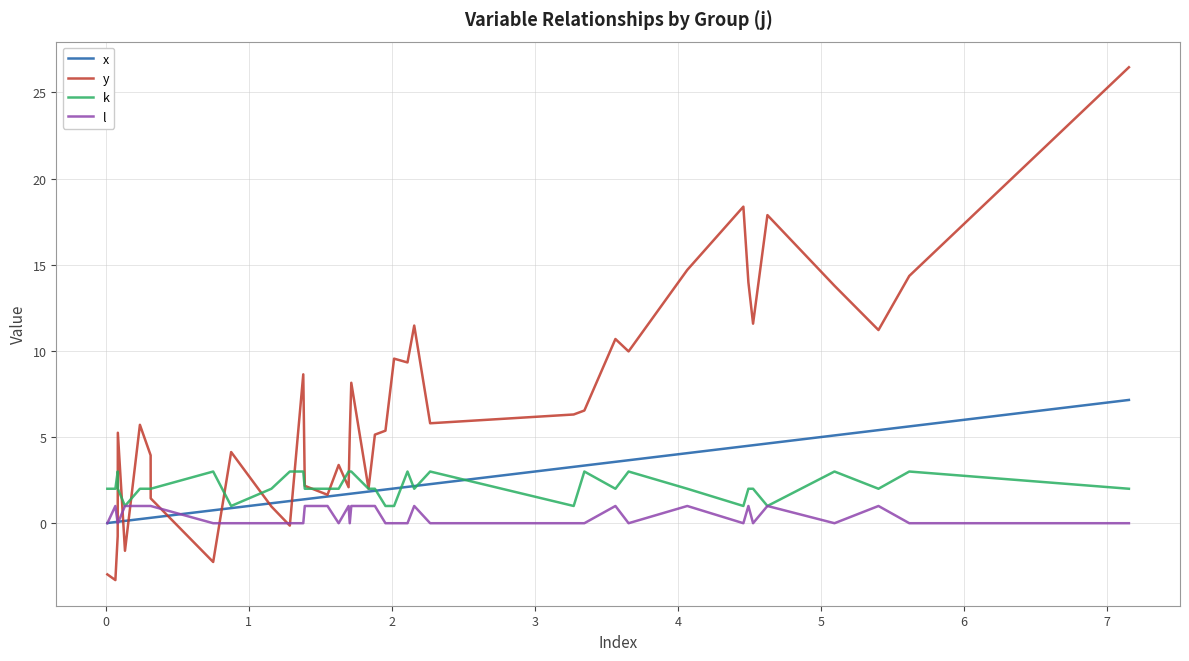

What is the greatest value displayed?

26.5